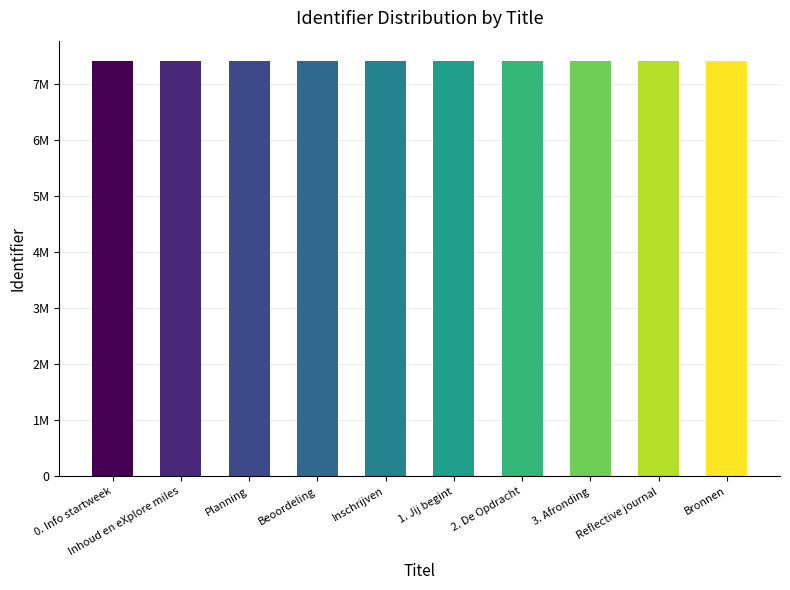

Between 3. Afronding and 0. Info startweek, which is larger?

3. Afronding